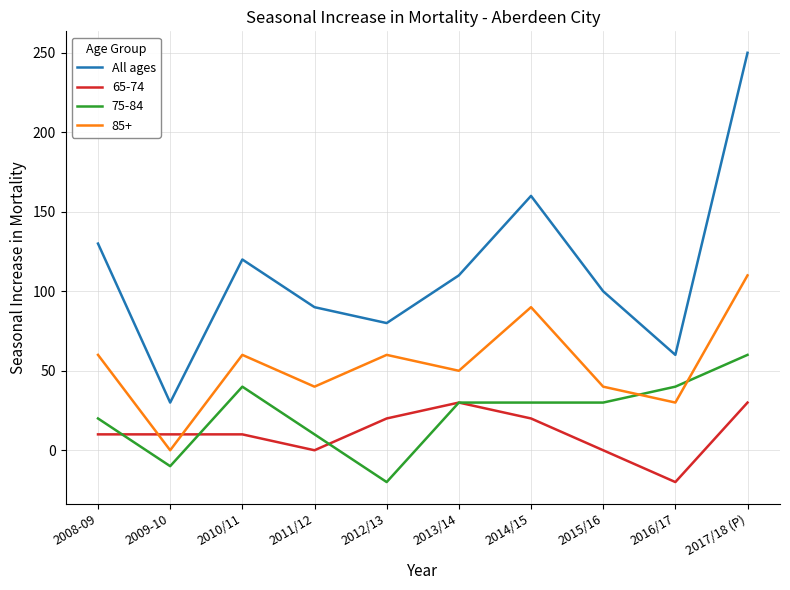

Which category has the highest value across all series?

2017/18 (P)